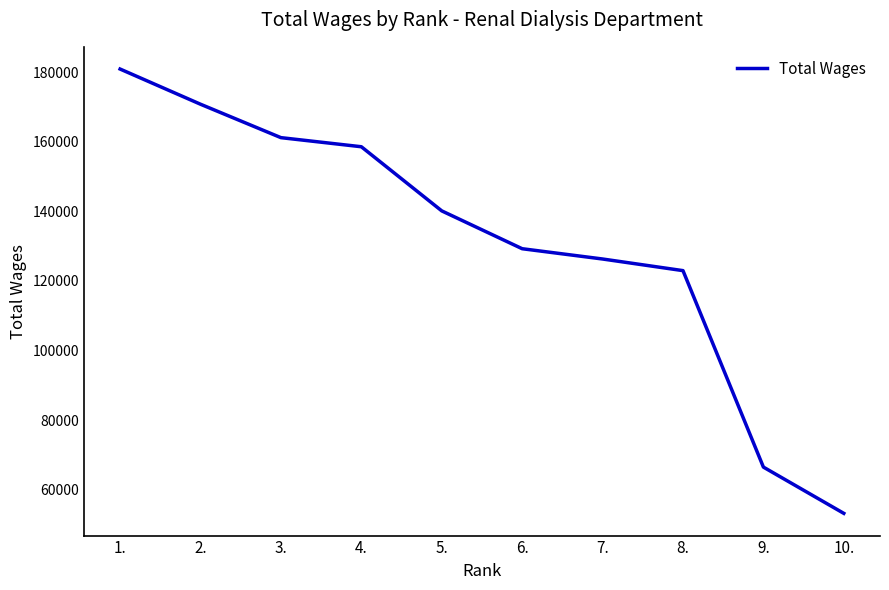

Count the number of data series in this chart.

1